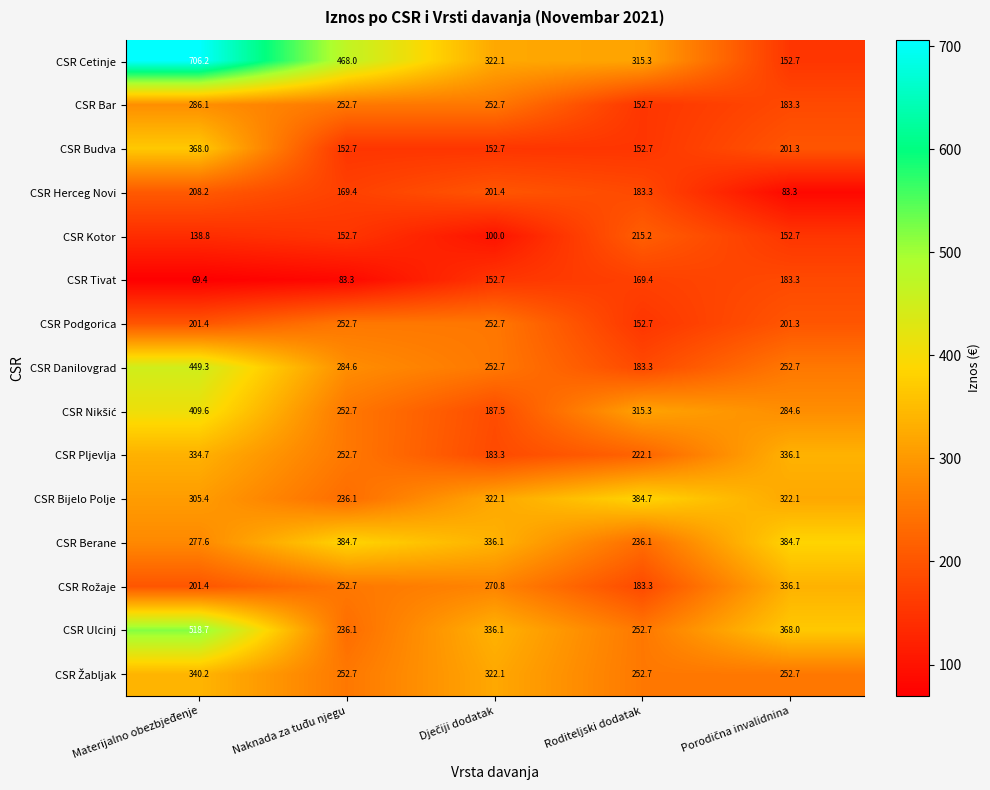

What is the difference between the CSR Danilovgrad values at Materijalno obezbjeđenje and Naknada za tuđu njegu?

164.7